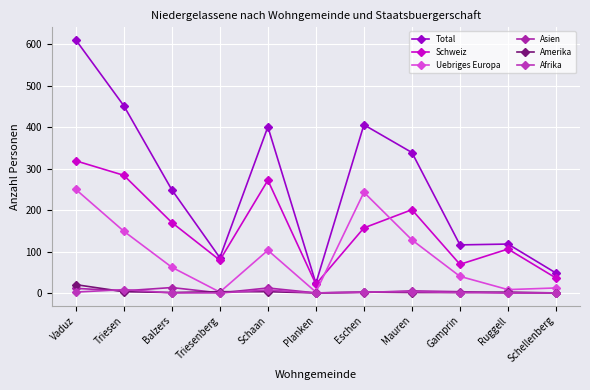

What position from the left is Vaduz?

1